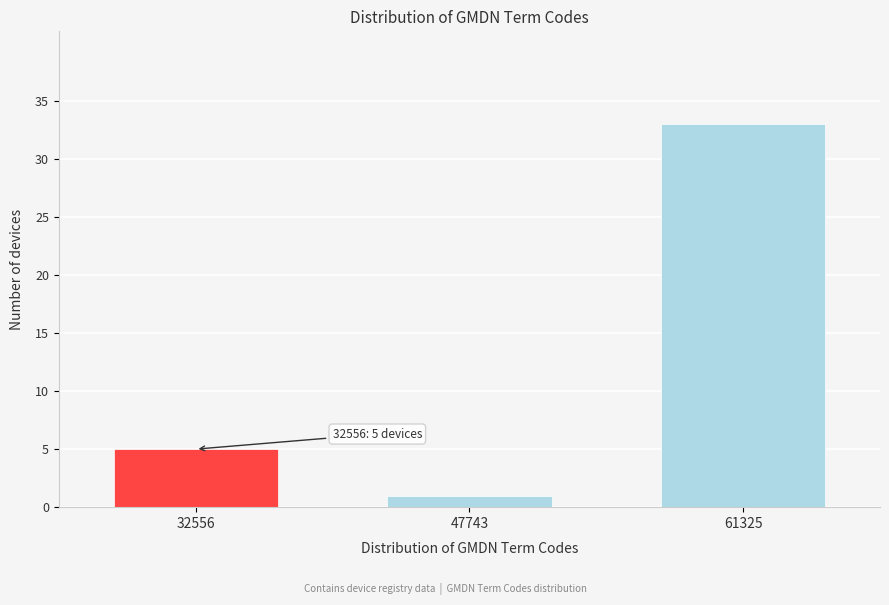

Reading left to right, extract all data points from this chart.

32556=5	47743=1	61325=33